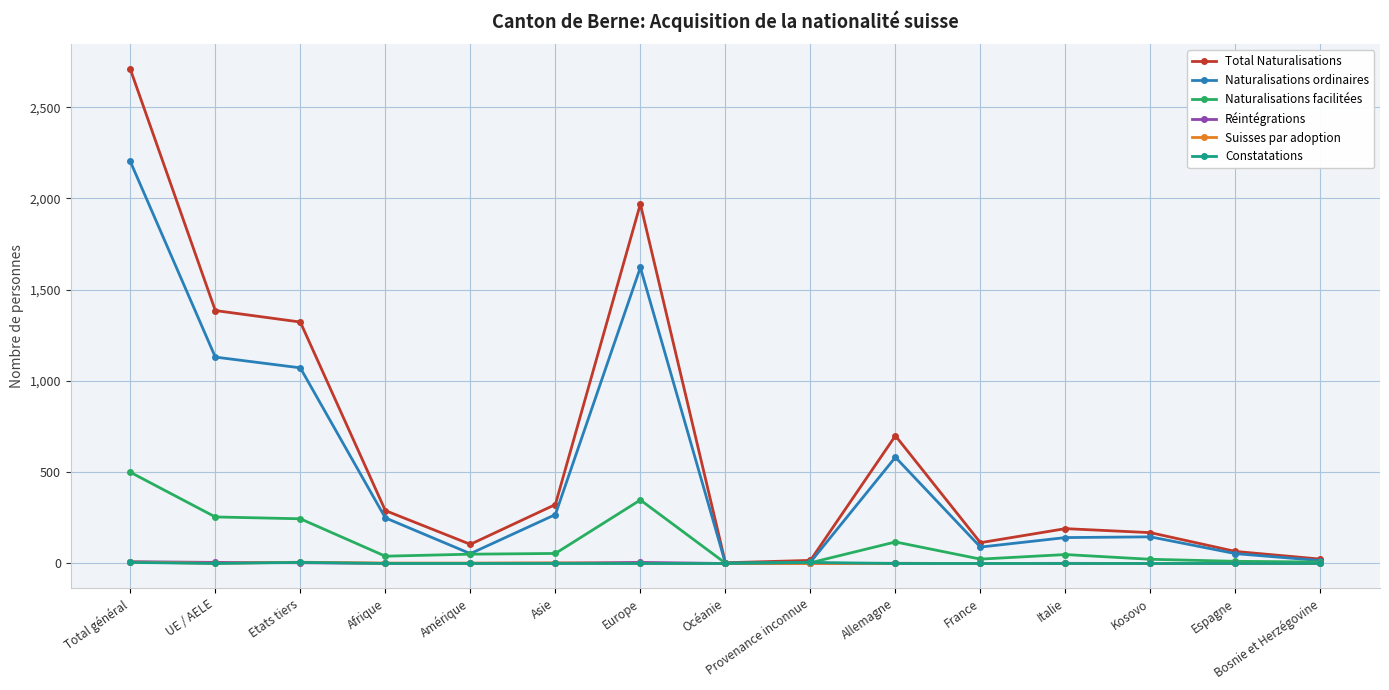

Which series changed the most between UE / AELE and Bosnie et Herzégovine?

Total Naturalisations